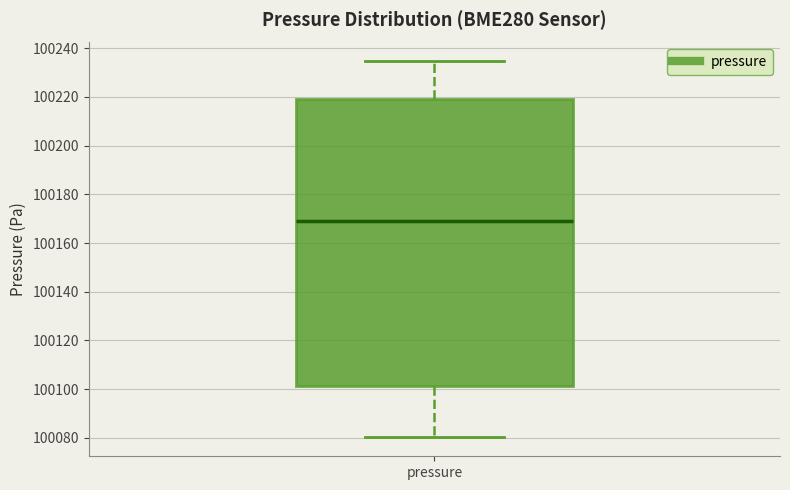

Read this box plot against the y-axis: the position of the median line, the range covered by the box, and the ends of both whiskers. The values are not printed on the chart, so give them approximately, as read against the axis.

median 100168, box 100102 to 100218, whiskers 100080 to 100234